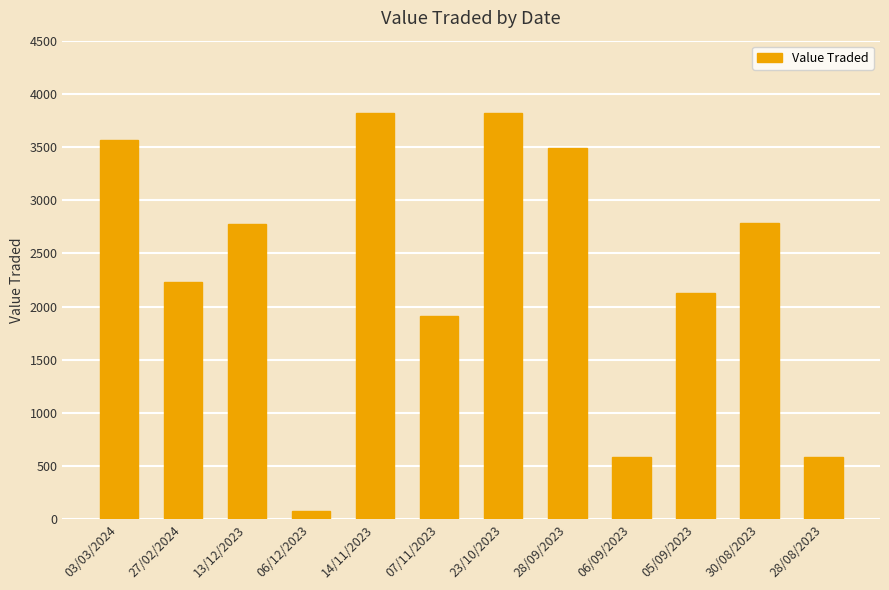

What is the value of the 9th bar from the left?

591